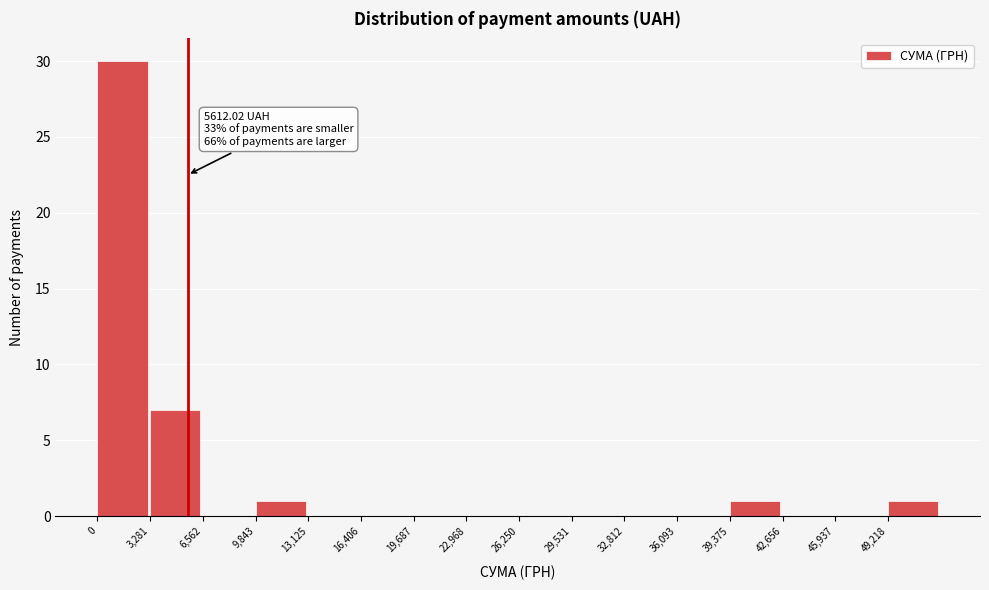

Which range on the x-axis has the tallest bar?

0 to 3500